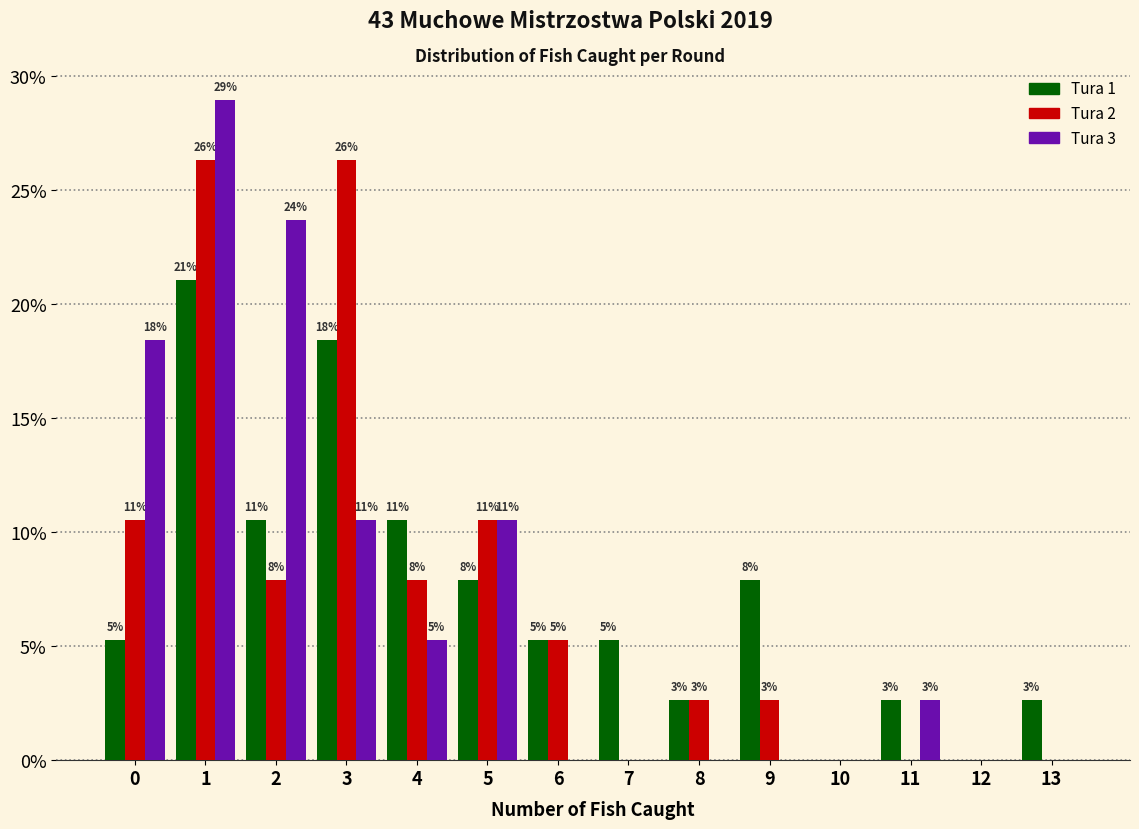

How many groups of bars are there?

14